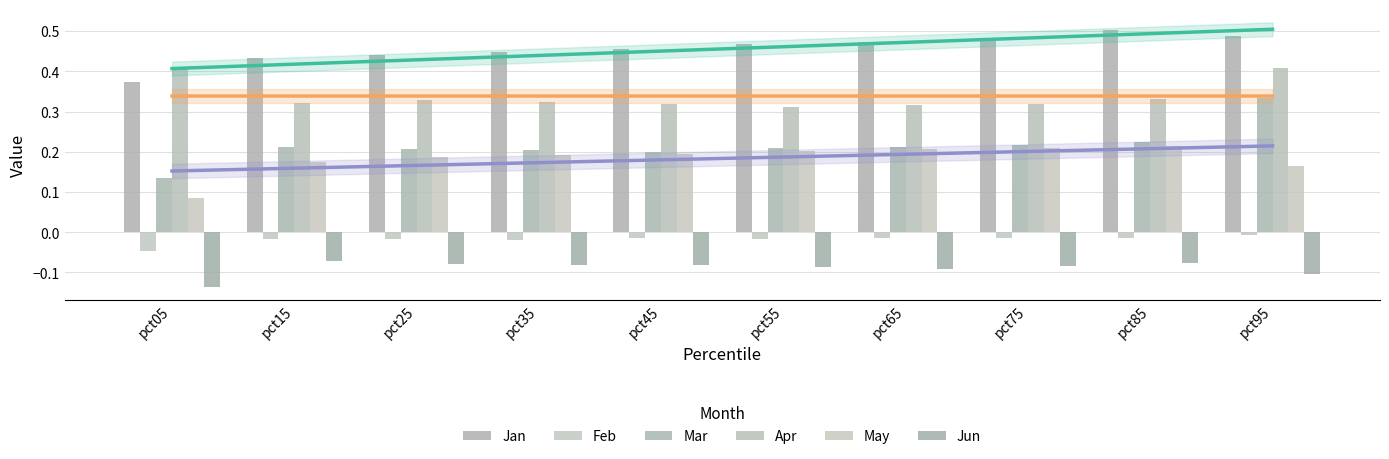

Reading left to right, transcribe all the data shown in this chart.

Jan: 0.4	0.4	0.4	0.4	0.5	0.5	0.5	0.5	0.5	0.5
Feb: -0.0	-0.0	-0.0	-0.0	-0.0	-0.0	-0.0	-0.0	-0.0	-0.0
Mar: 0.1	0.2	0.2	0.2	0.2	0.2	0.2	0.2	0.2	0.3
Apr: 0.4	0.3	0.3	0.3	0.3	0.3	0.3	0.3	0.3	0.4
May: 0.1	0.2	0.2	0.2	0.2	0.2	0.2	0.2	0.2	0.2
Jun: -0.1	-0.1	-0.1	-0.1	-0.1	-0.1	-0.1	-0.1	-0.1	-0.1